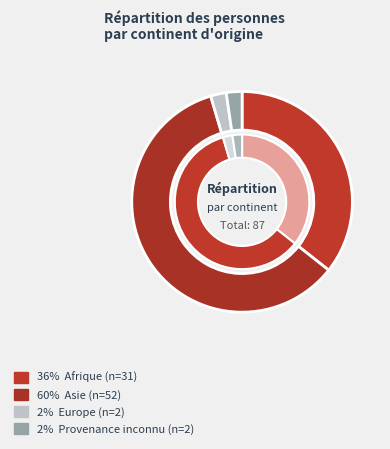

Rank the categories by value from highest to lowest.

Asie, Afrique, Europe, Provenance inconnu